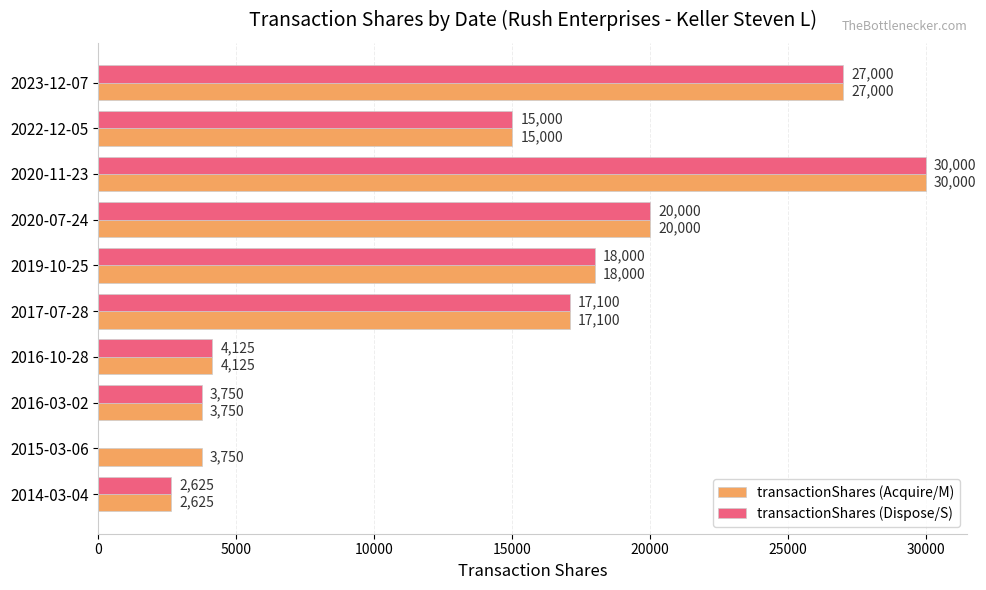

Between 2017-07-28 and 2015-03-06, which series saw the biggest shift?

transactionShares (Dispose/S)